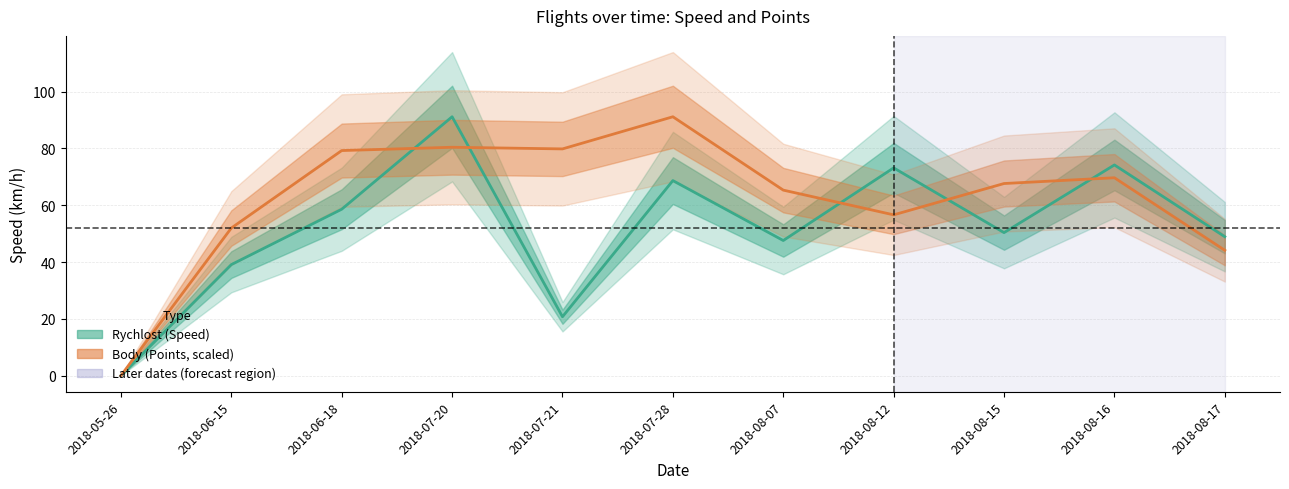

Reading right to left, transcribe all the data shown in this chart.

Rychlost (Speed): 48.9	74.2	50.4	73.2	47.6	68.7	20.7	91.2	58.6	39.1	0.0
Body (Points, scaled): 44.1	69.7	67.6	56.6	65.3	91.2	79.8	80.4	79.3	52.0	0.0